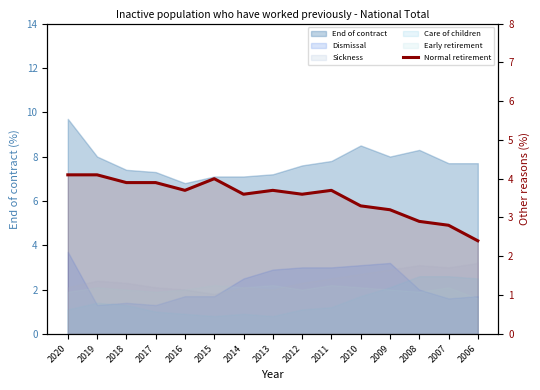

Read the value at 2010.

3.3